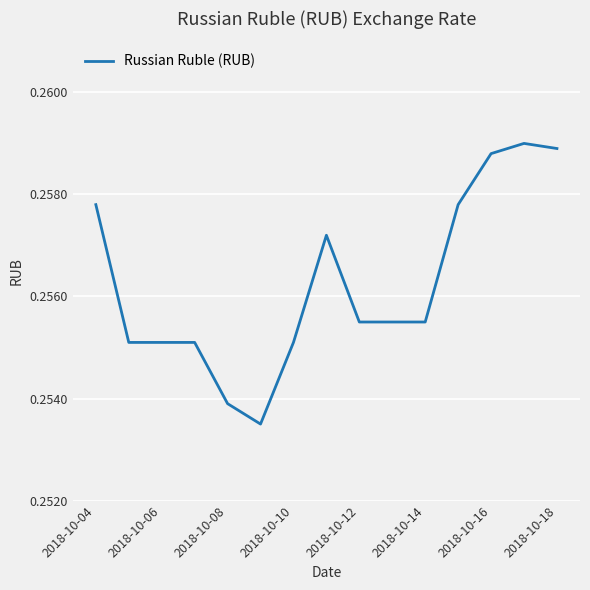

What is the sum of all values?

3.8